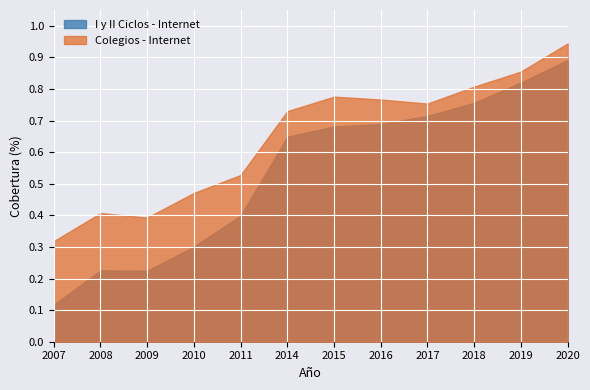

Between 2007 and 2020, which series saw the biggest shift?

I y II Ciclos - Internet